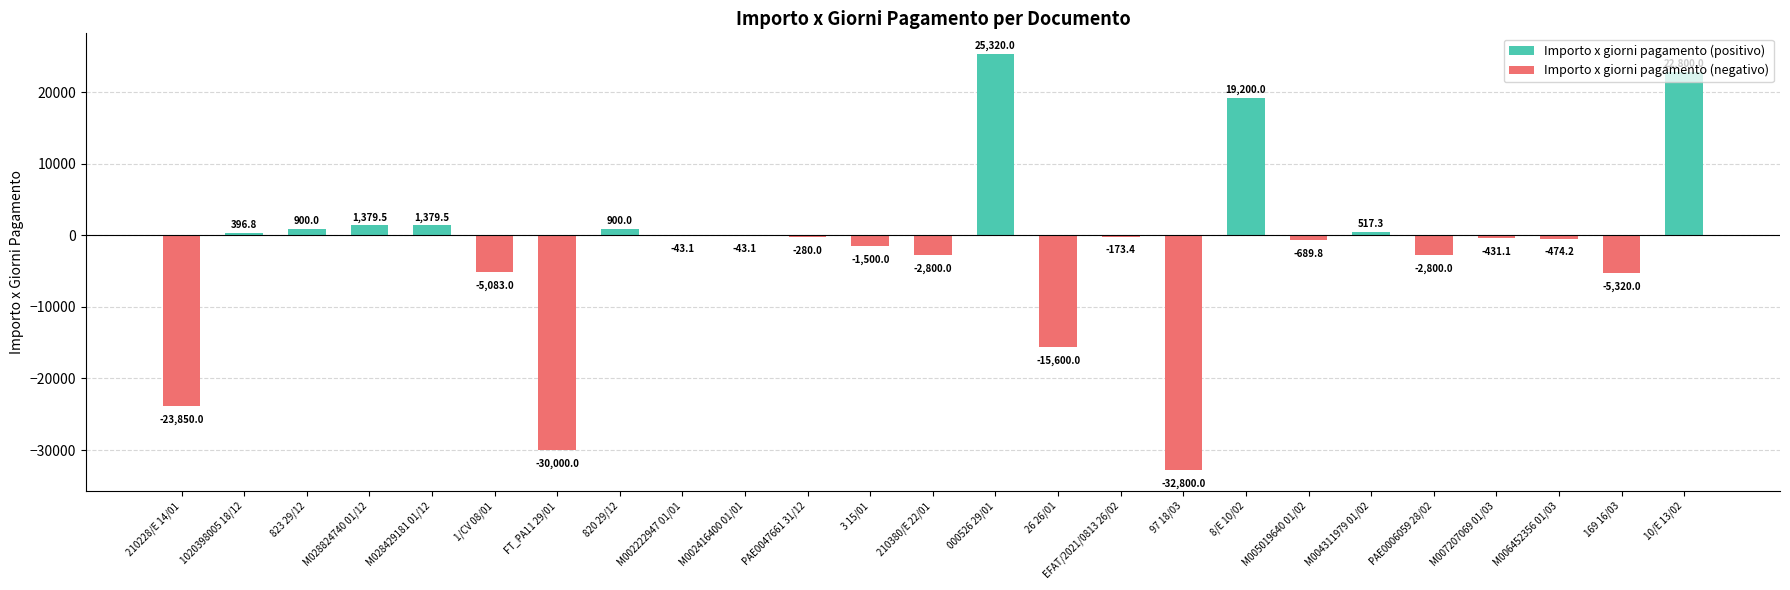

Between EFAT/2021/0813 26/02 and 820 29/12, which is larger?

820 29/12